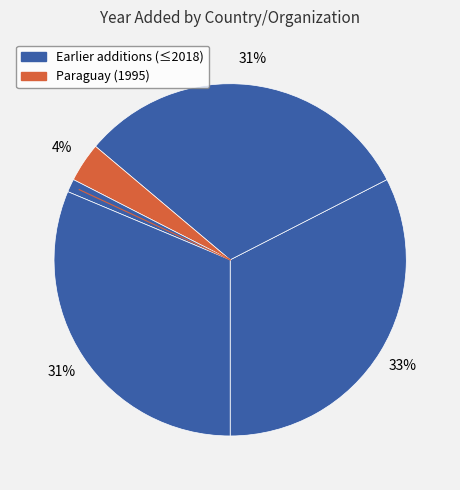

How many segments does this pie chart have?

5